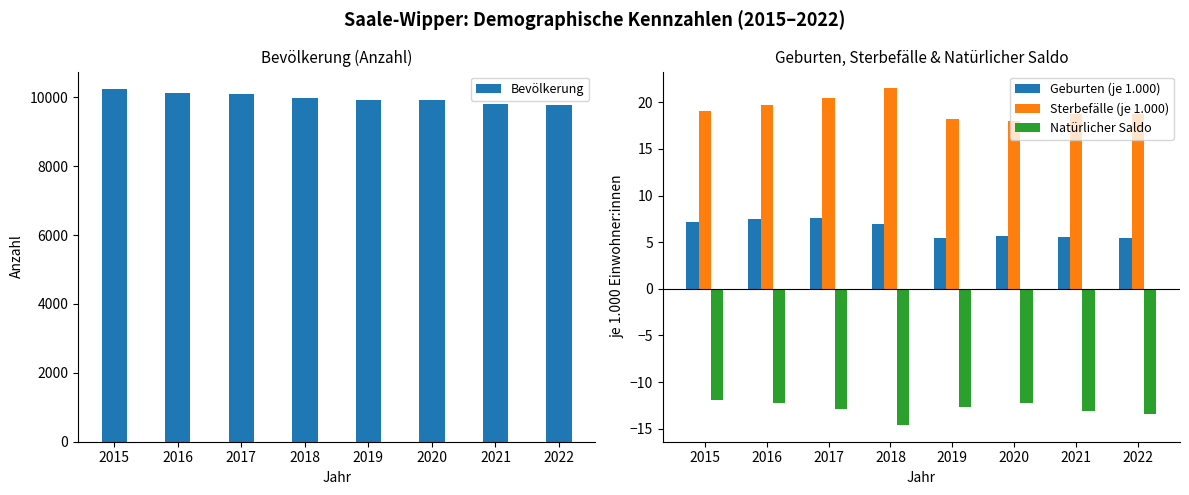

How many data points in Natürlicher Saldo are above -12?

1